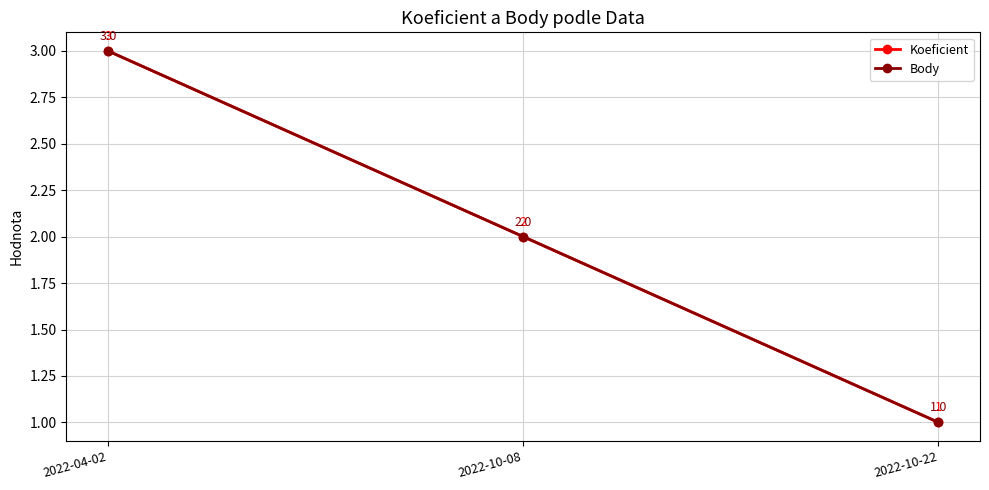

What is the difference between the second highest and minimum values in the Koeficient series?

1